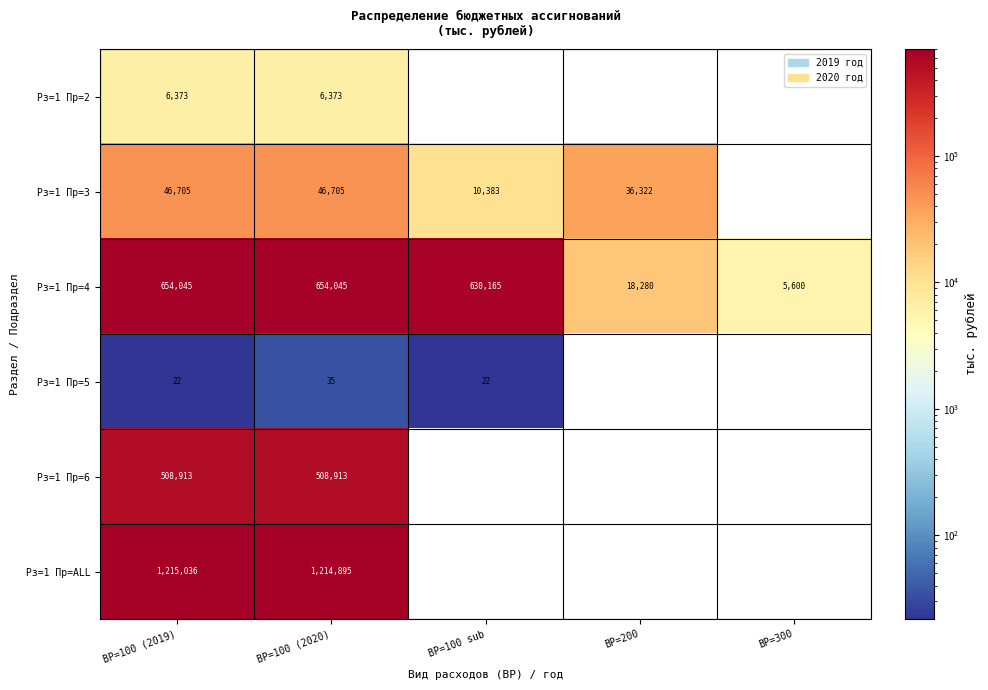

What is the minimum value shown in the chart?

21.7